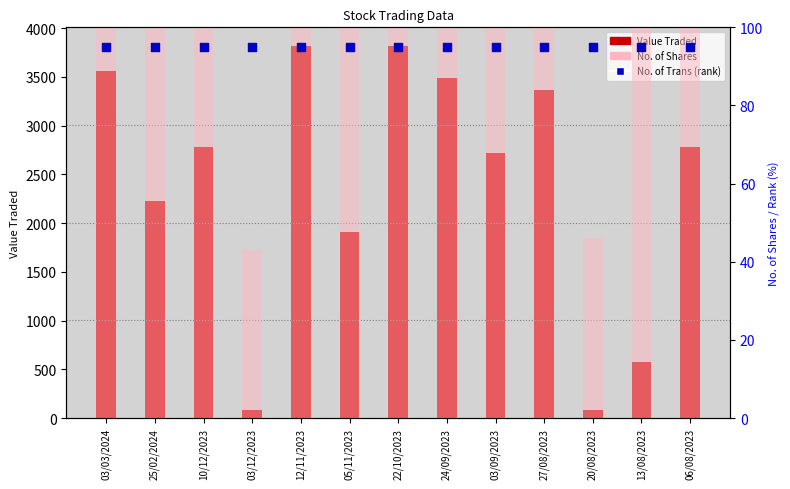

What are all the series names shown in the legend?

Value Traded, No. of Shares, No. of Trans (rank)